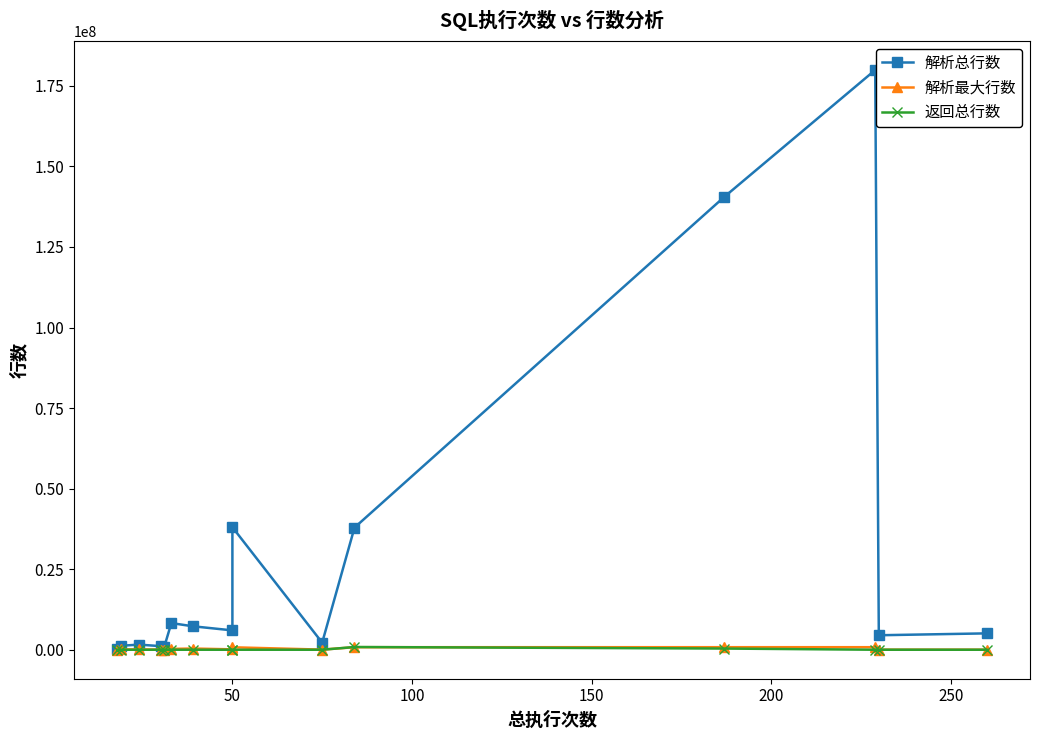

How many intersections are there between 解析最大行数 and 返回总行数?

2